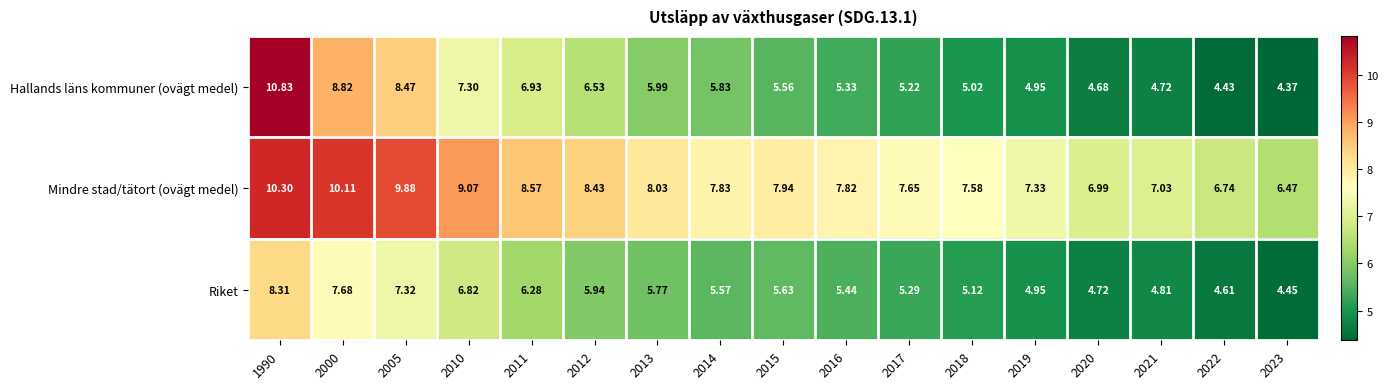

At 2013, list the series in order from smallest to largest.

Riket, Hallands läns kommuner (ovägt medel), Mindre stad/tätort (ovägt medel)